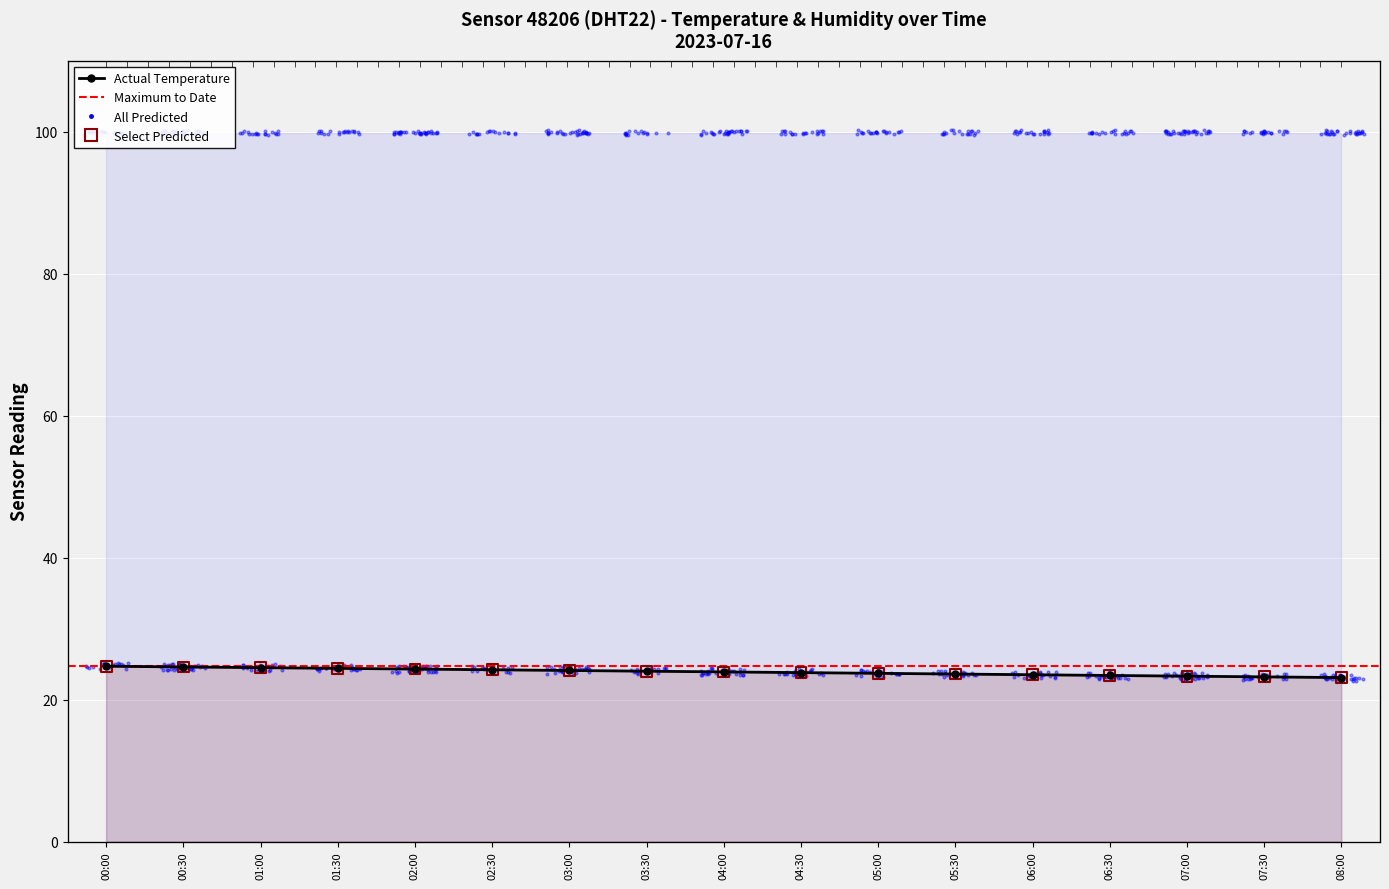

Approximately how many times larger is the value at 04:00 compared to 02:00?

1.0